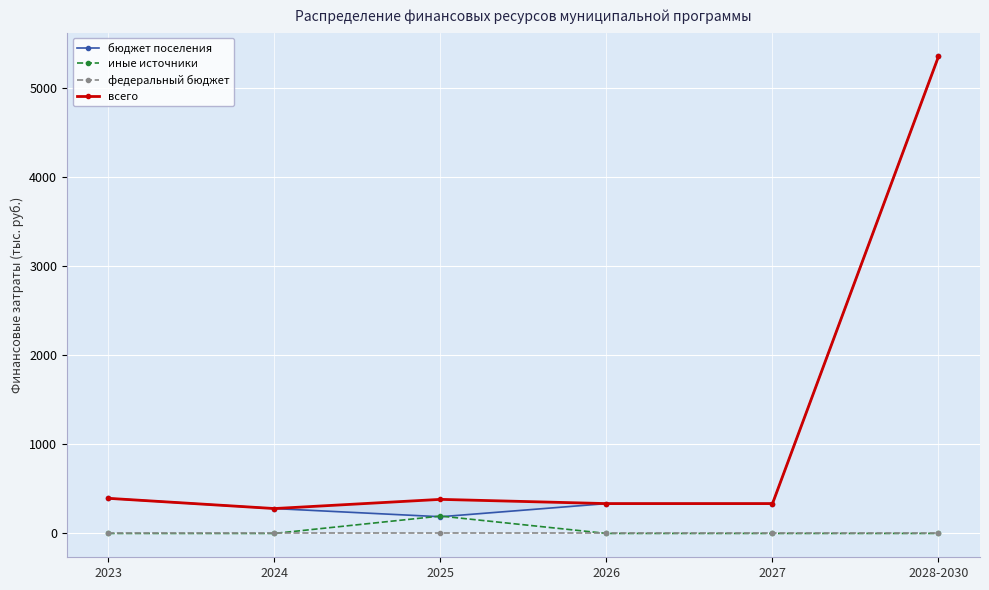

Where is the first local maximum for иные источники?

2025